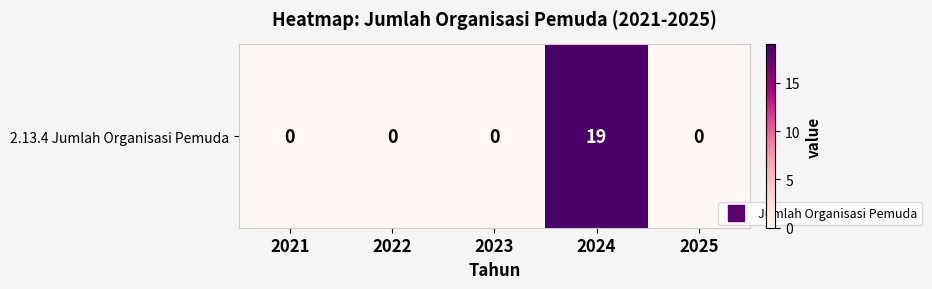

Rank the categories by value from highest to lowest.

2024, 2021, 2022, 2023, 2025